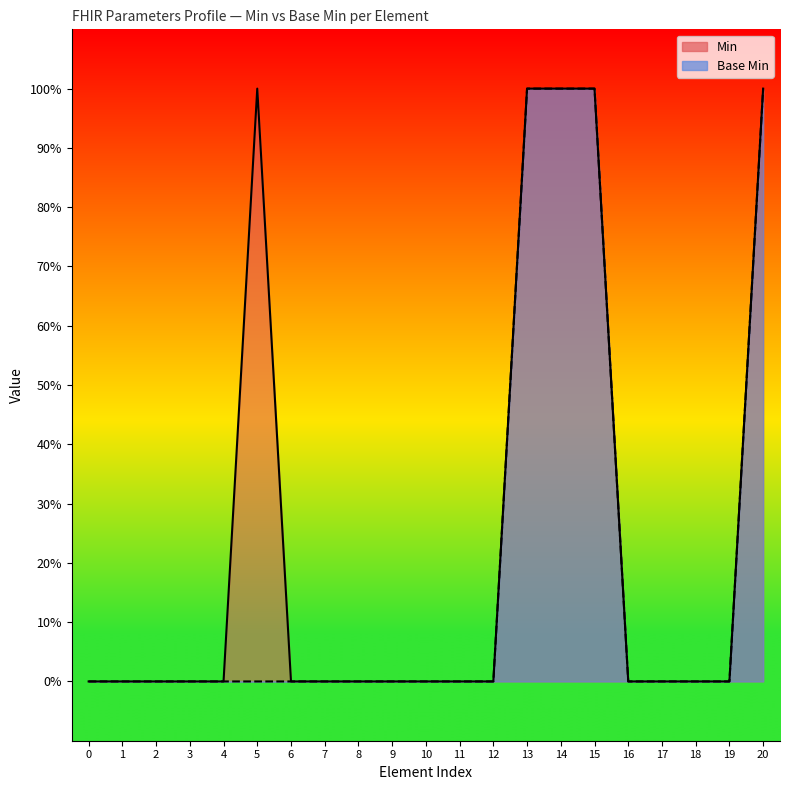

How many data points in Min are above 0?

5